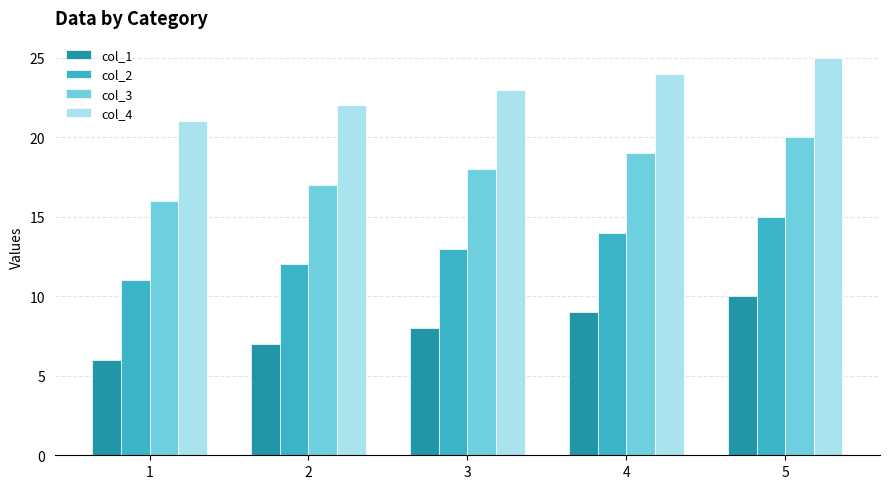

The value of col_4 at 2 is 9. True or false?

False